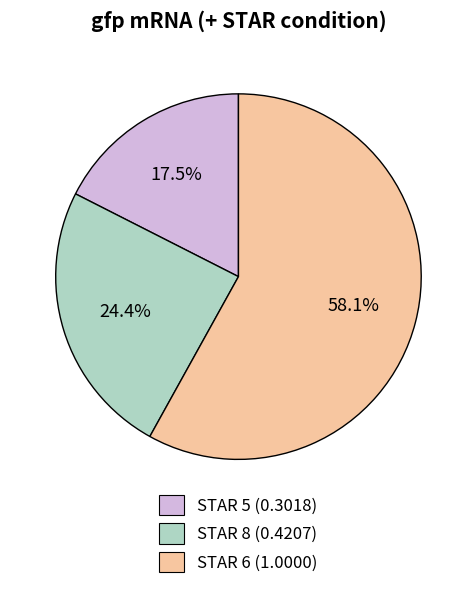

How much of the chart is everything except STAR 8?

75.6%